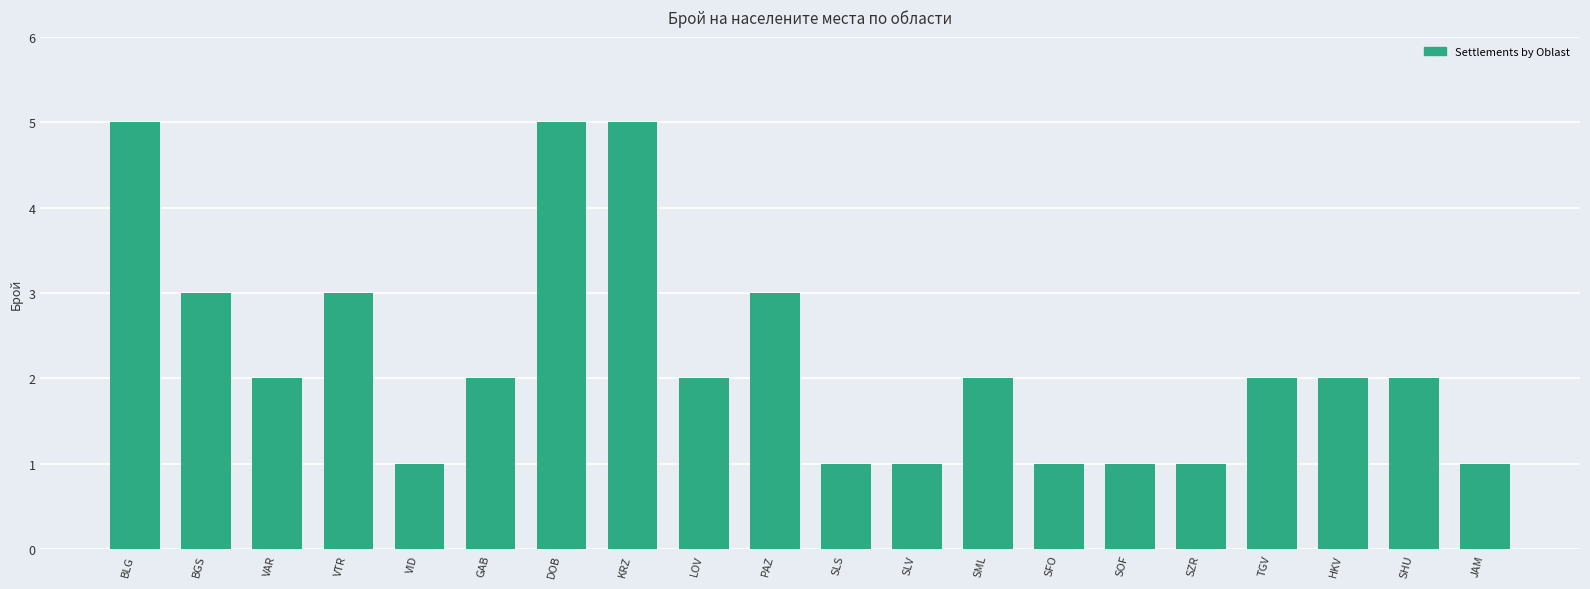

What is the approximate value at BLG?

5